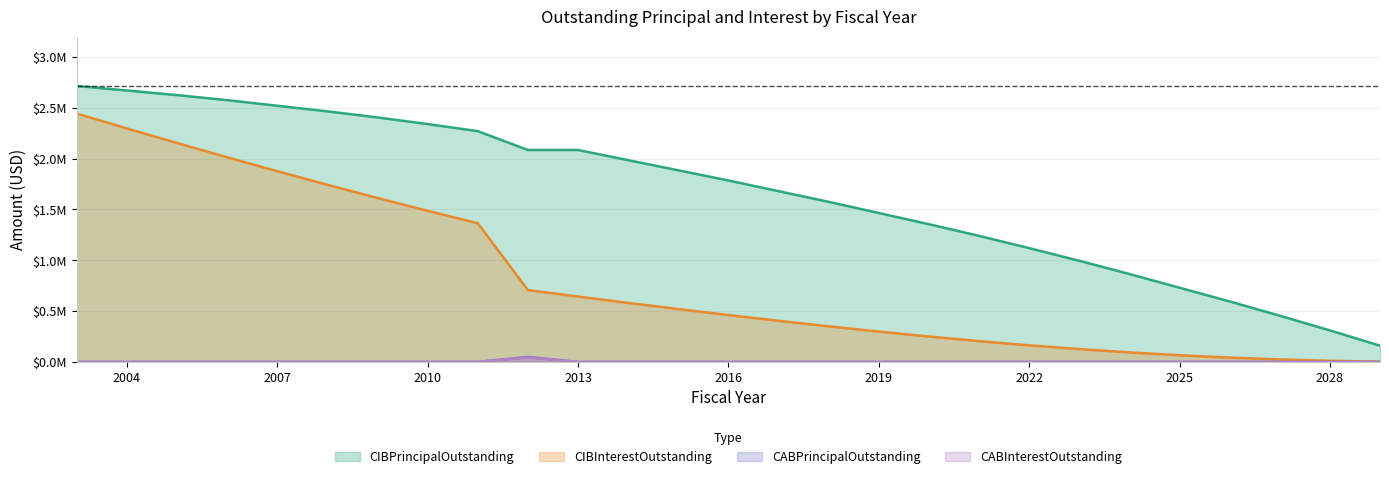

How many categories are shown in the chart?

27